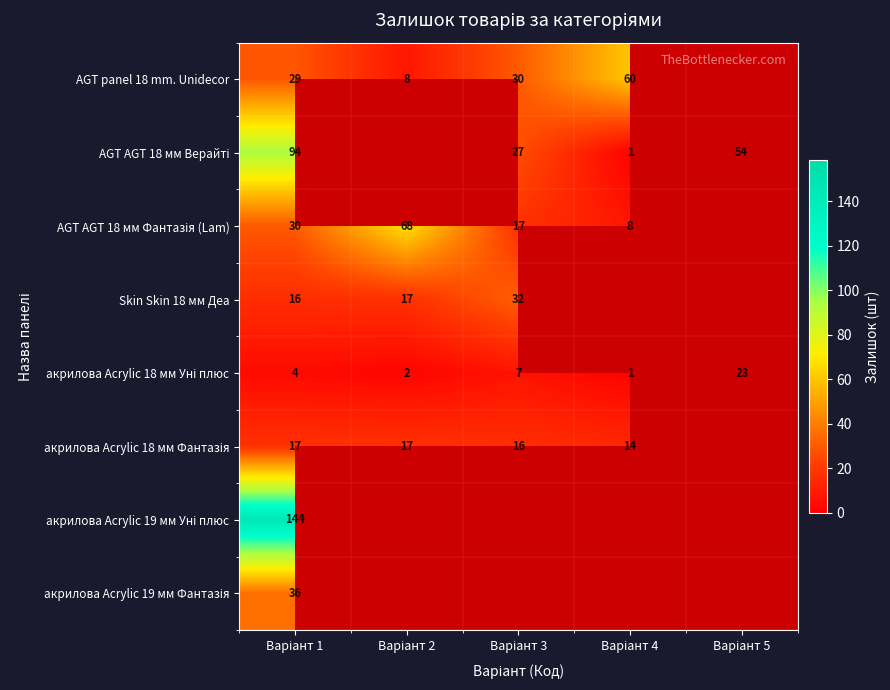

What is the maximum value shown in the chart?

144.0